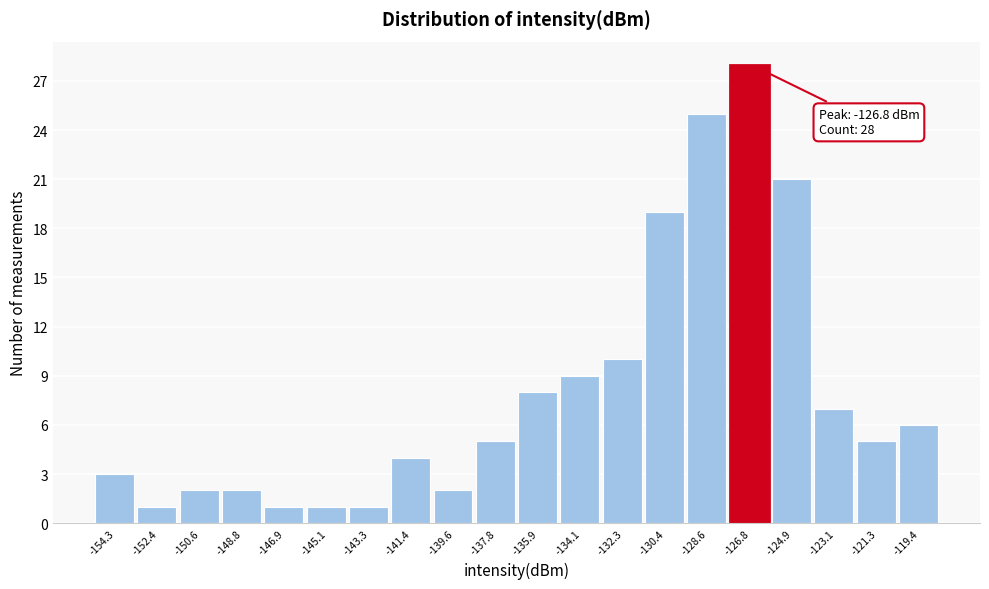

Which range on the x-axis has the tallest bar?

-127.6 to -125.8